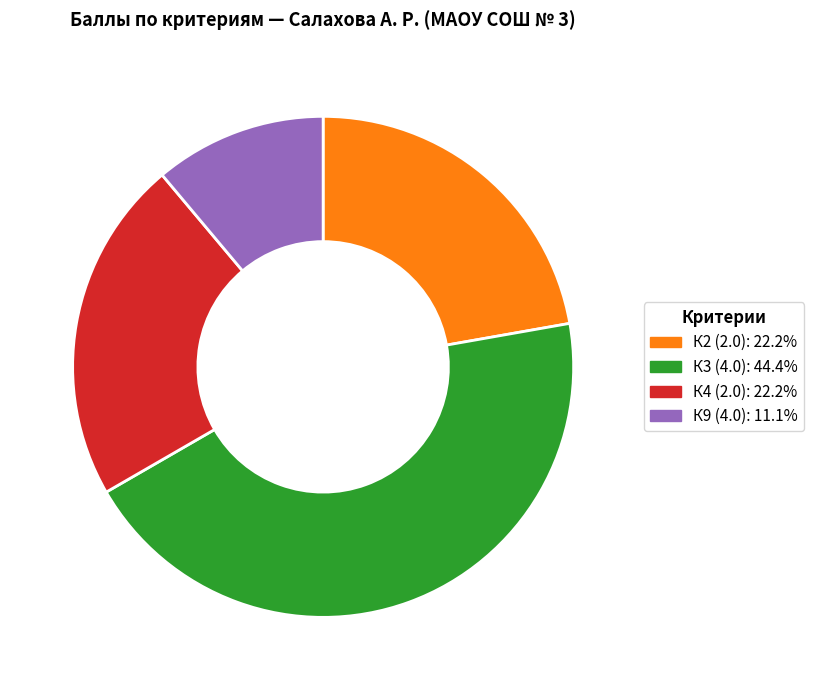

Is there a majority slice in this chart?

No